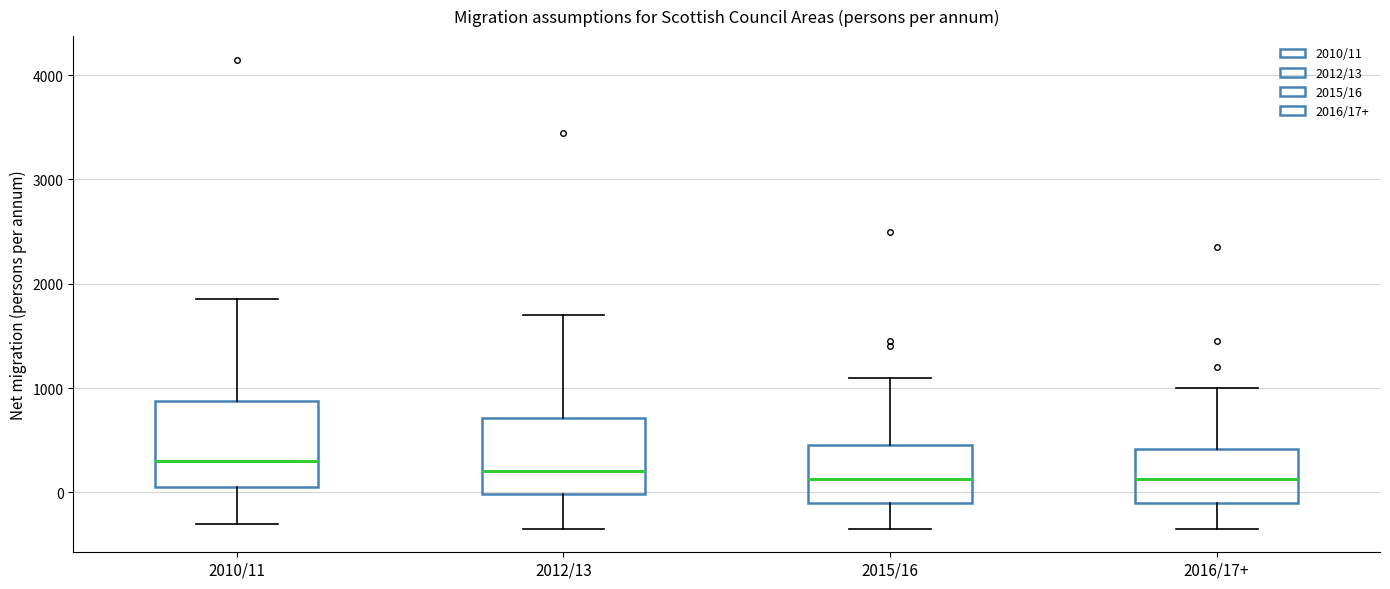

Reading left to right, transcribe this box plot: for each box, give where its median line is, the range the box spans, and where its two whiskers end, as read against the y-axis. The values are not printed on the chart, so give them approximately, as read against the axis.

2010/11: median 300, box 100 to 900, whiskers -300 to 1900
2012/13: median 200, box 0 to 700, whiskers -300 to 1700
2015/16: median 100, box -100 to 500, whiskers -300 to 1100
2016/17+: median 100, box -100 to 400, whiskers -300 to 1000